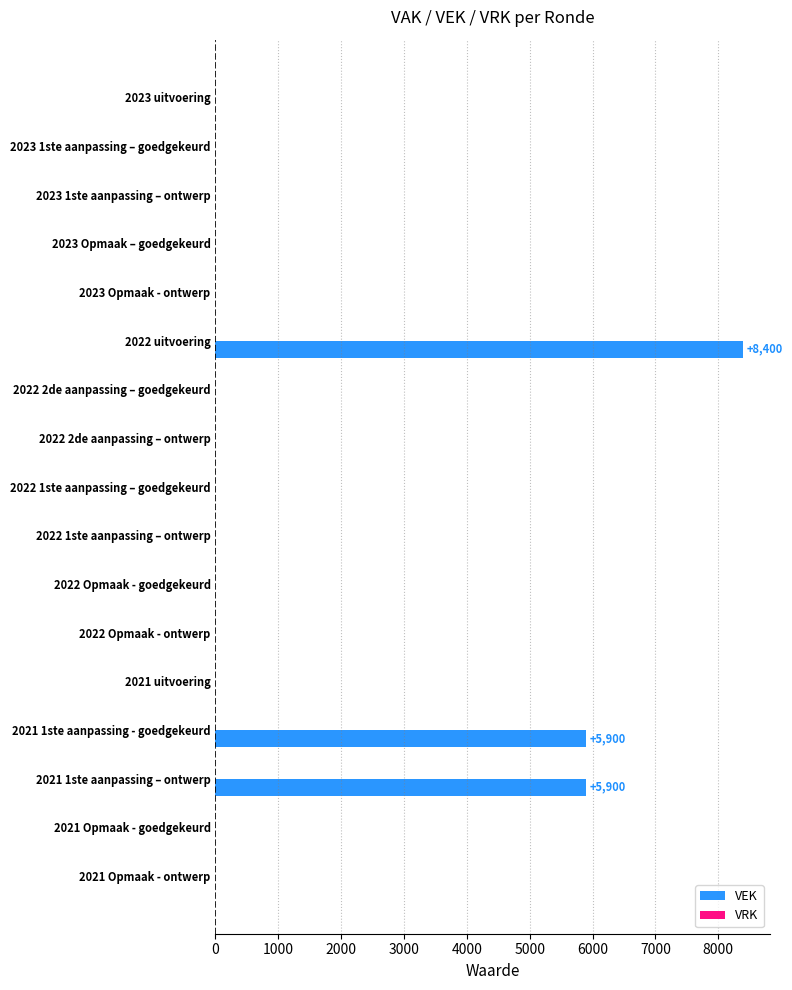

The value at 2022 Opmaak - goedgekeurd is -4378. True or false?

False